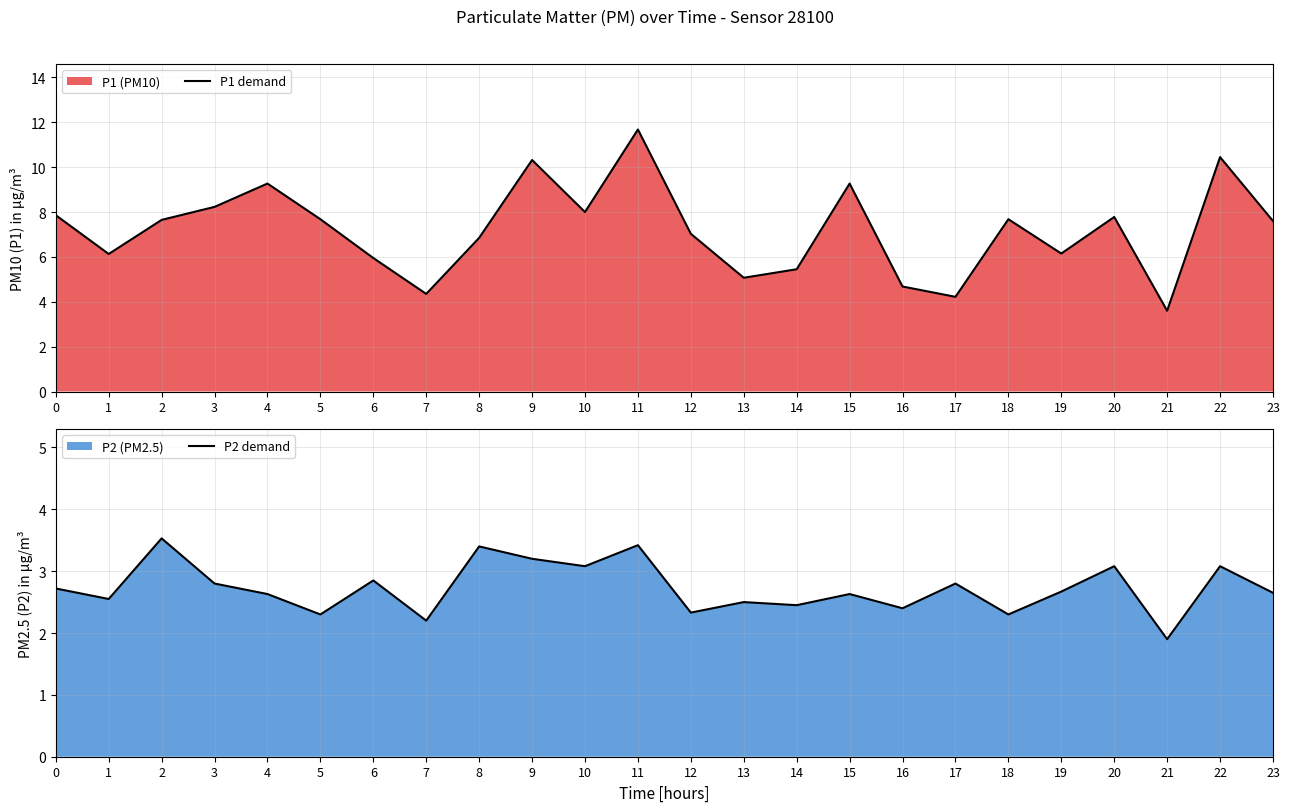

Rank the series at 3 from highest to lowest value.

P1 demand, P2 demand